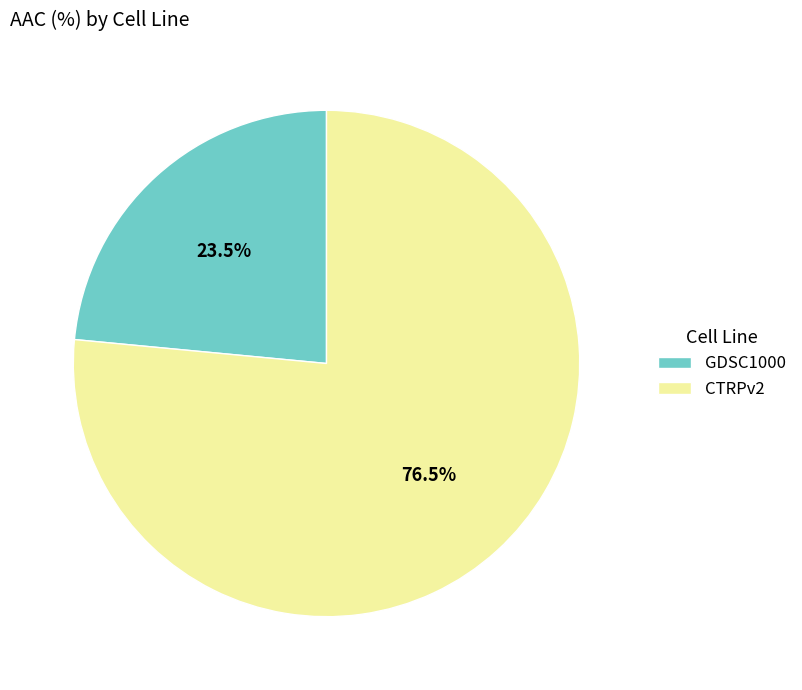

Combined, do CTRPv2 and GDSC1000 account for over 50%?

Yes